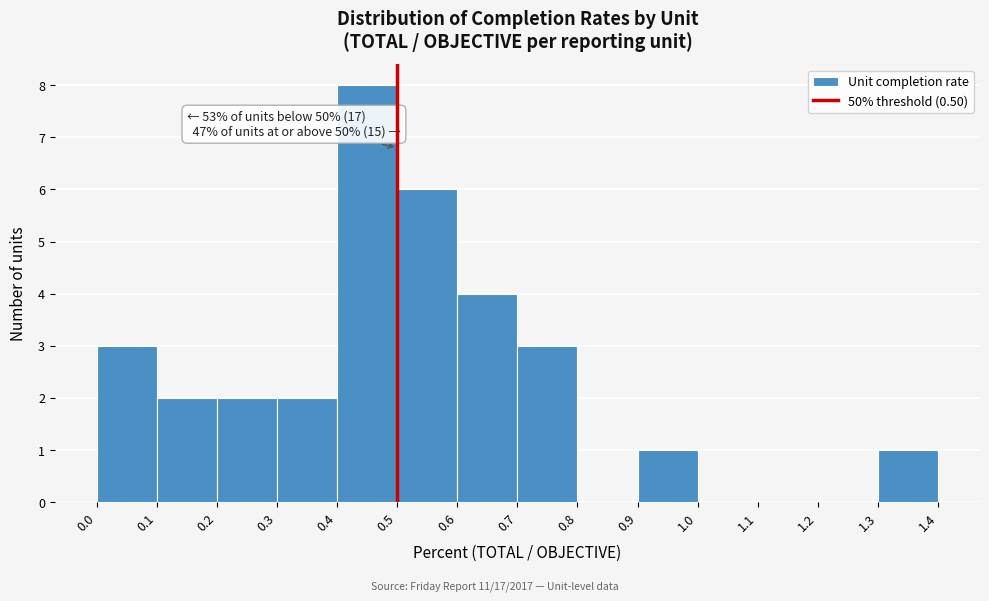

Over which range of the x-axis is the bar tallest?

0.4 to 0.5